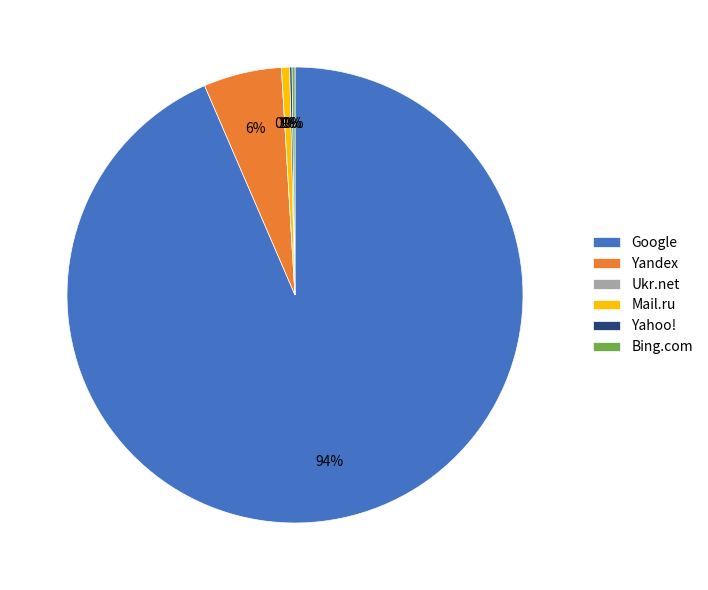

To the nearest percent, what portion does Mail.ru represent?

1%